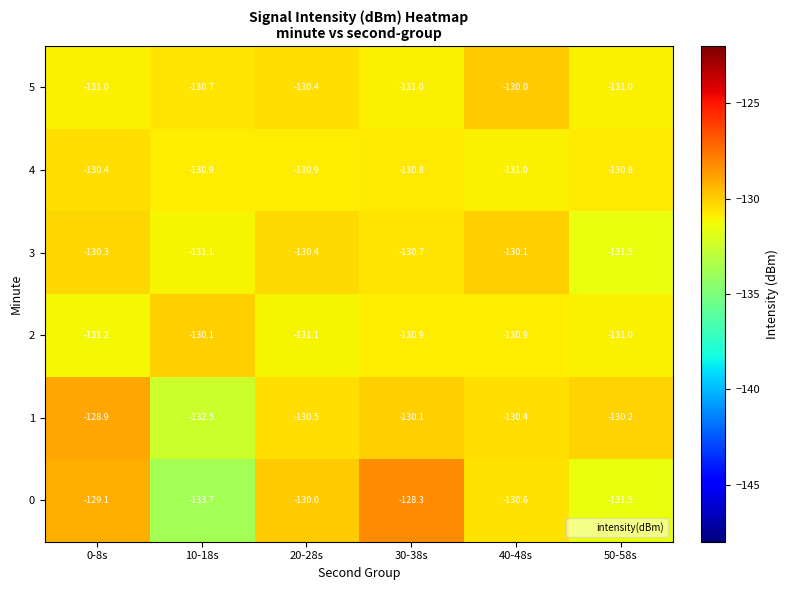

What is the total value across all series at 40-48s?

-783.0